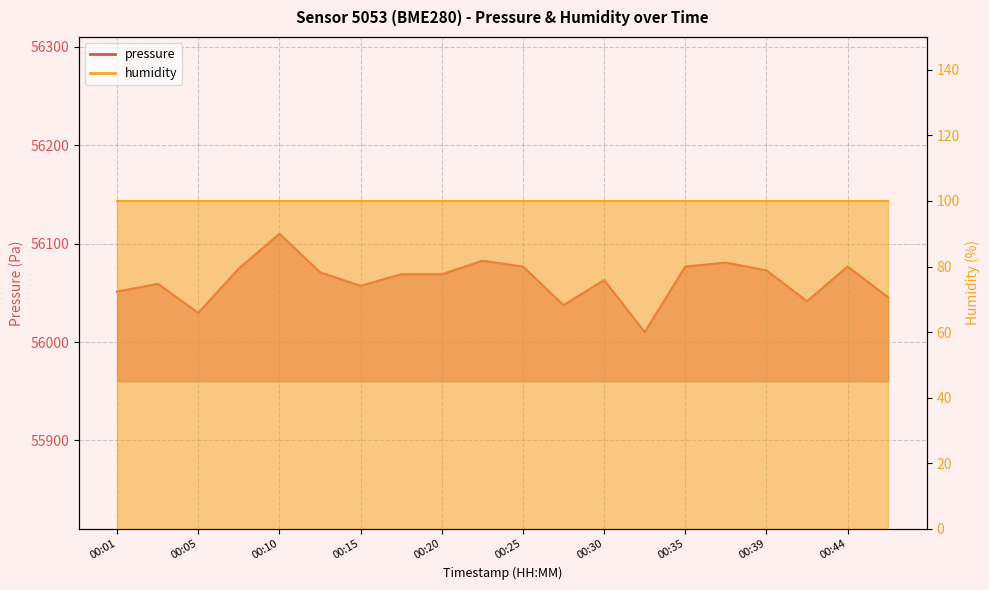

What is the difference between the second highest and second lowest values?

53.0